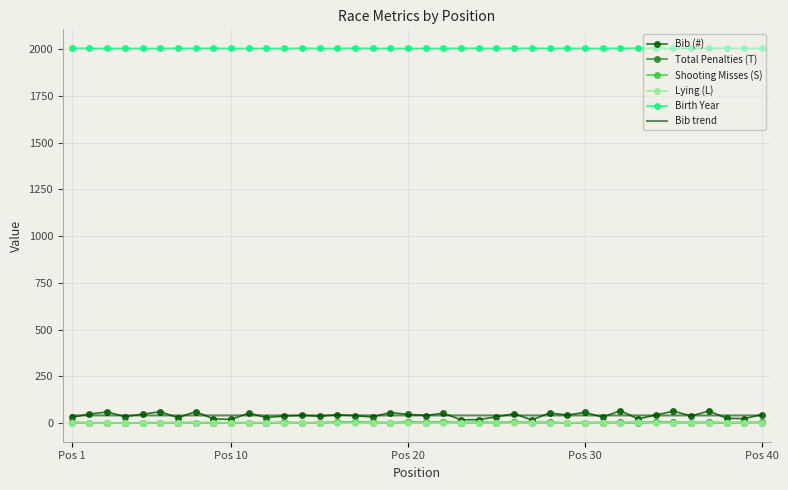

What is the greatest value displayed?

2006.0